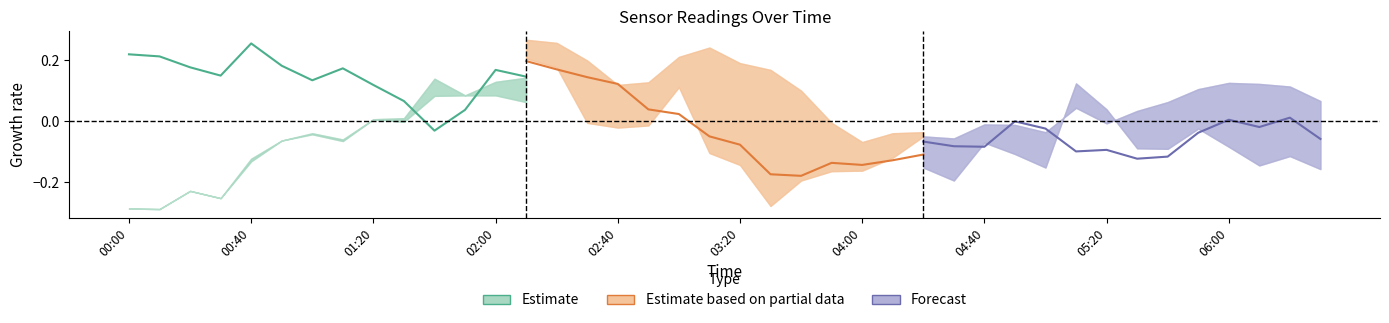

How many interior local valleys does the Estimate series have?

3